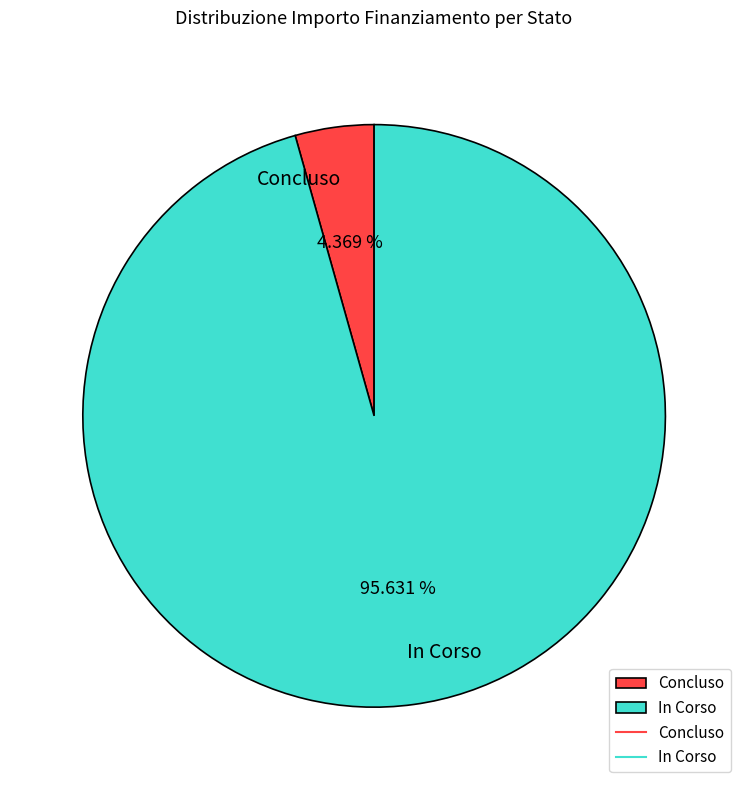

What is the ratio of the value at In Corso to the value at Concluso?

21.9